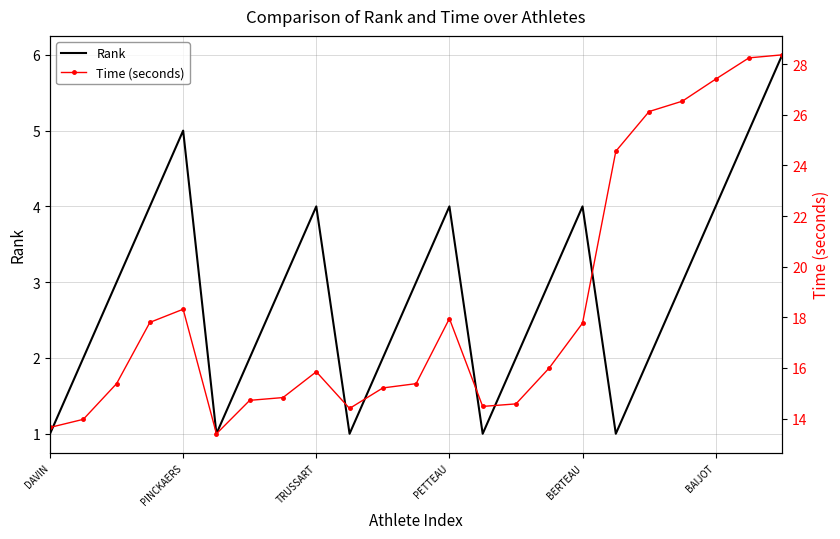

At which category does the chart reach its peak across all series?

22